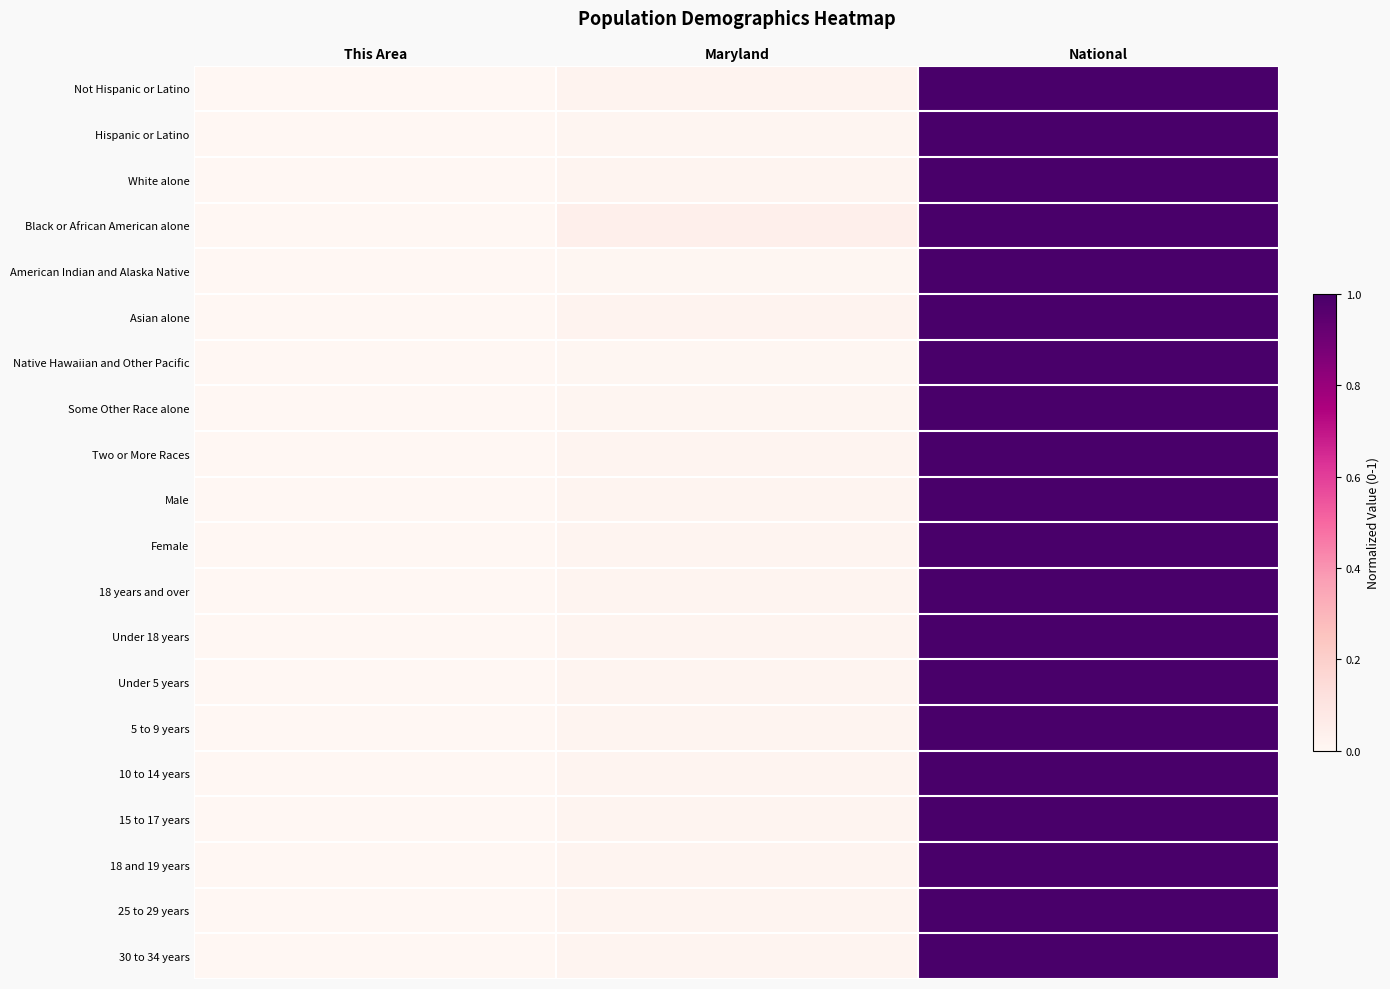

Reading left to right, list all the values displayed in this chart.

Not Hispanic or Latino: This Area=0.0	Maryland=0.0	National=1.0
Hispanic or Latino: This Area=0.0	Maryland=0.0	National=1.0
White alone: This Area=0.0	Maryland=0.0	National=1.0
Black or African American alone: This Area=0.0	Maryland=0.0	National=1.0
American Indian and Alaska Native: This Area=0.0	Maryland=0.0	National=1.0
Asian alone: This Area=0.0	Maryland=0.0	National=1.0
Native Hawaiian and Other Pacific: This Area=0.0	Maryland=0.0	National=1.0
Some Other Race alone: This Area=0.0	Maryland=0.0	National=1.0
Two or More Races: This Area=0.0	Maryland=0.0	National=1.0
Male: This Area=0.0	Maryland=0.0	National=1.0
Female: This Area=0.0	Maryland=0.0	National=1.0
18 years and over: This Area=0.0	Maryland=0.0	National=1.0
Under 18 years: This Area=0.0	Maryland=0.0	National=1.0
Under 5 years: This Area=0.0	Maryland=0.0	National=1.0
5 to 9 years: This Area=0.0	Maryland=0.0	National=1.0
10 to 14 years: This Area=0.0	Maryland=0.0	National=1.0
15 to 17 years: This Area=0.0	Maryland=0.0	National=1.0
18 and 19 years: This Area=0.0	Maryland=0.0	National=1.0
25 to 29 years: This Area=0.0	Maryland=0.0	National=1.0
30 to 34 years: This Area=0.0	Maryland=0.0	National=1.0